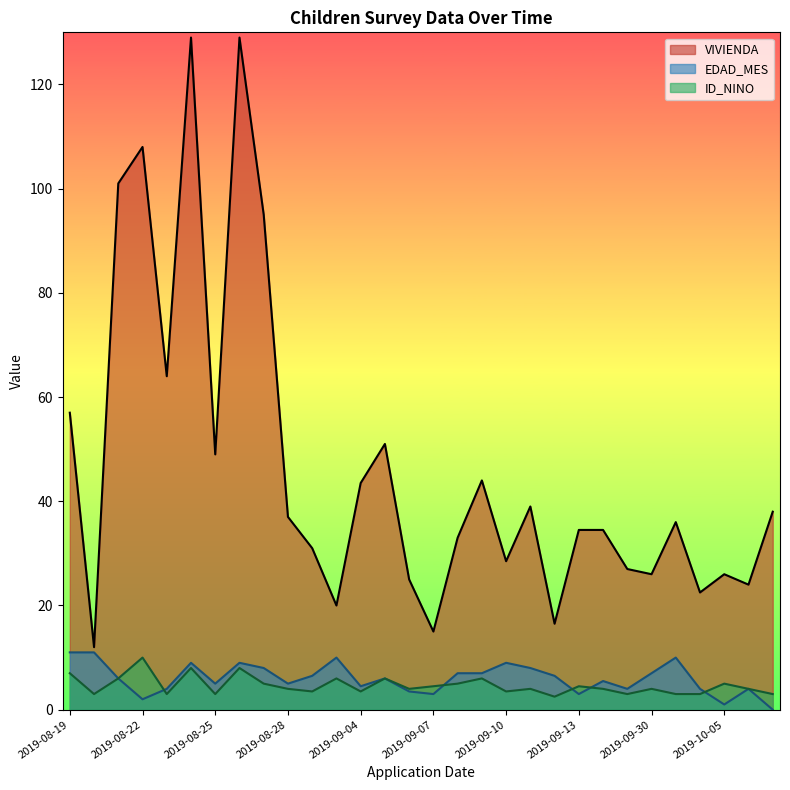

How many lines are shown in the chart?

3